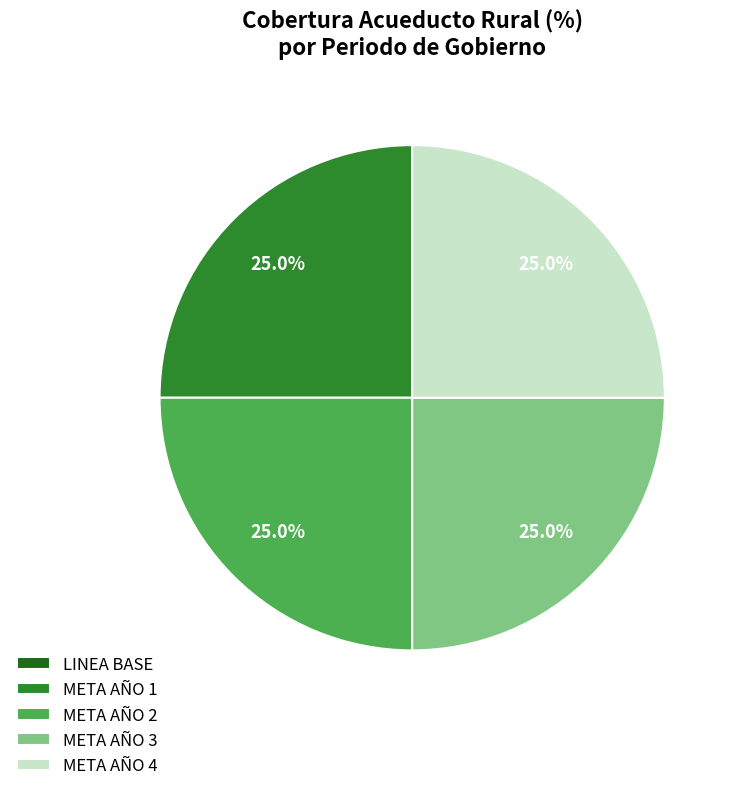

Is there a majority slice in this chart?

No